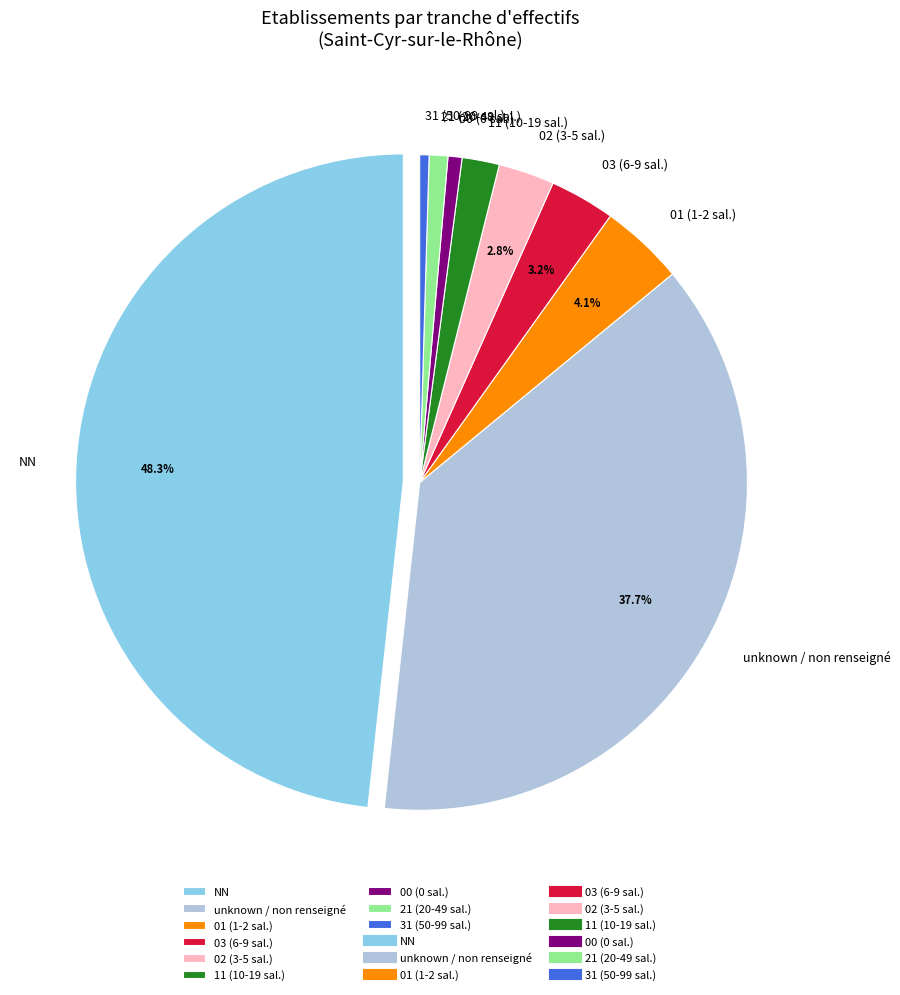

Which slice is the largest?

NN